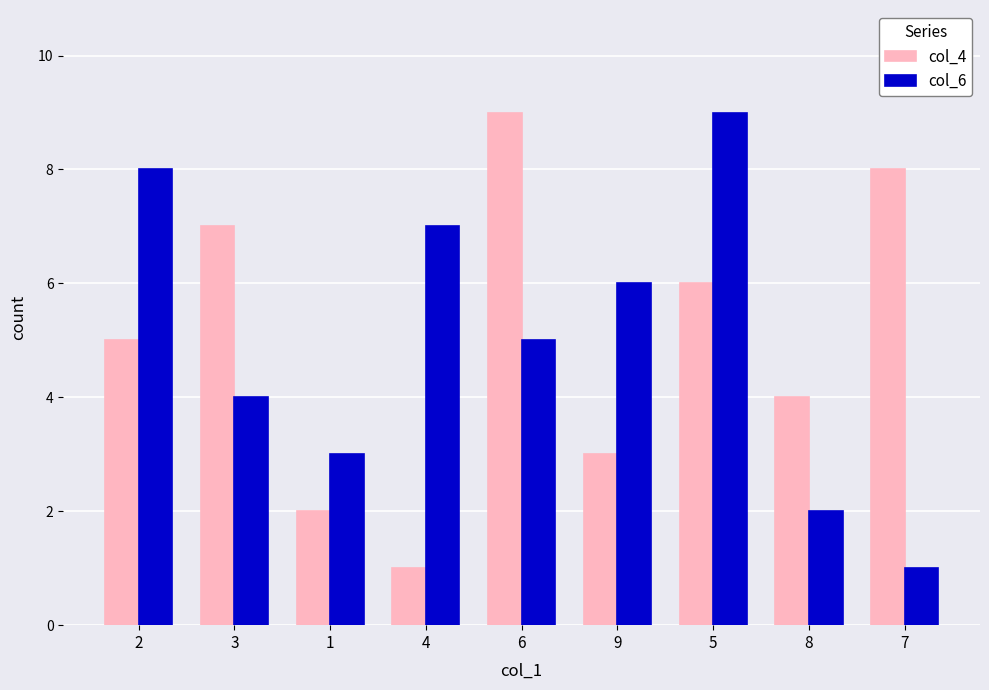

What is the value of the col_6 bar at the 5th from the left?

5